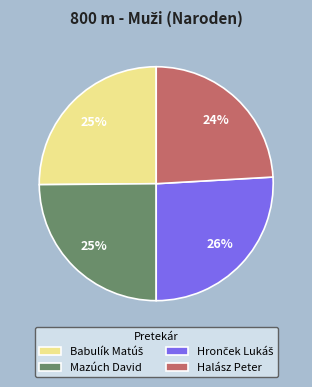

The Halász Peter slice represents 24% of the pie. True or false?

True